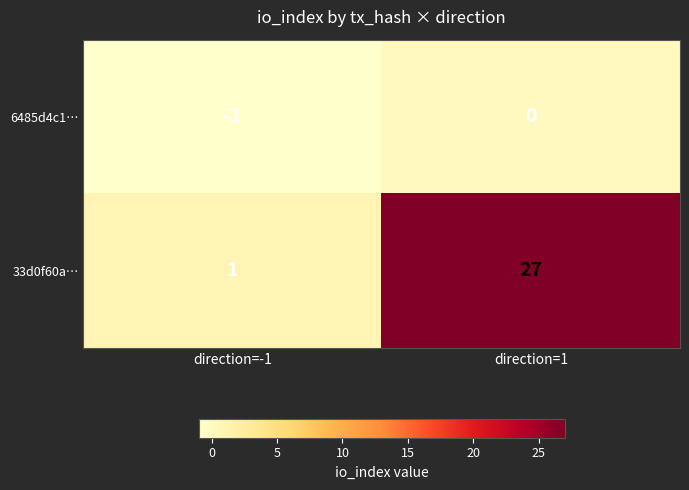

What is the maximum value shown in the chart?

27